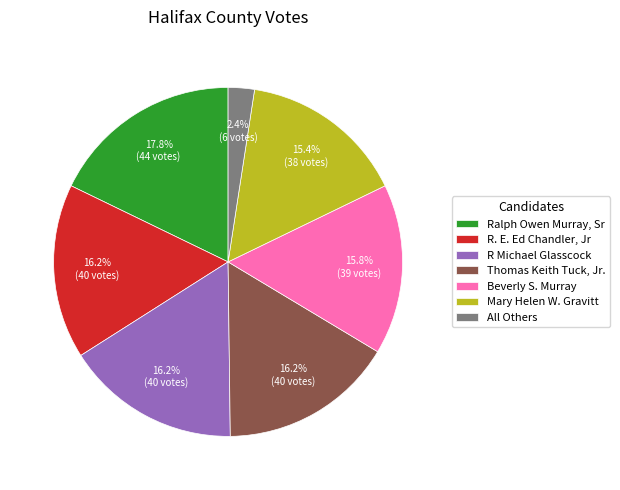

The Beverly S. Murray slice represents 16% of the pie. True or false?

True